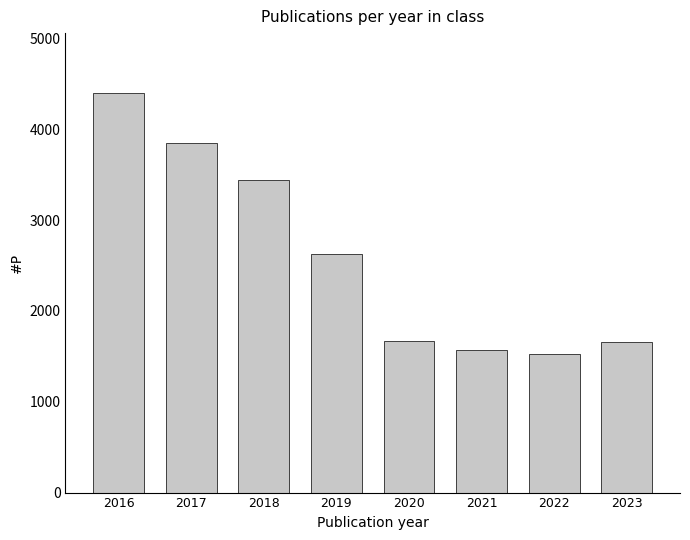

How many data points does each series have?

8